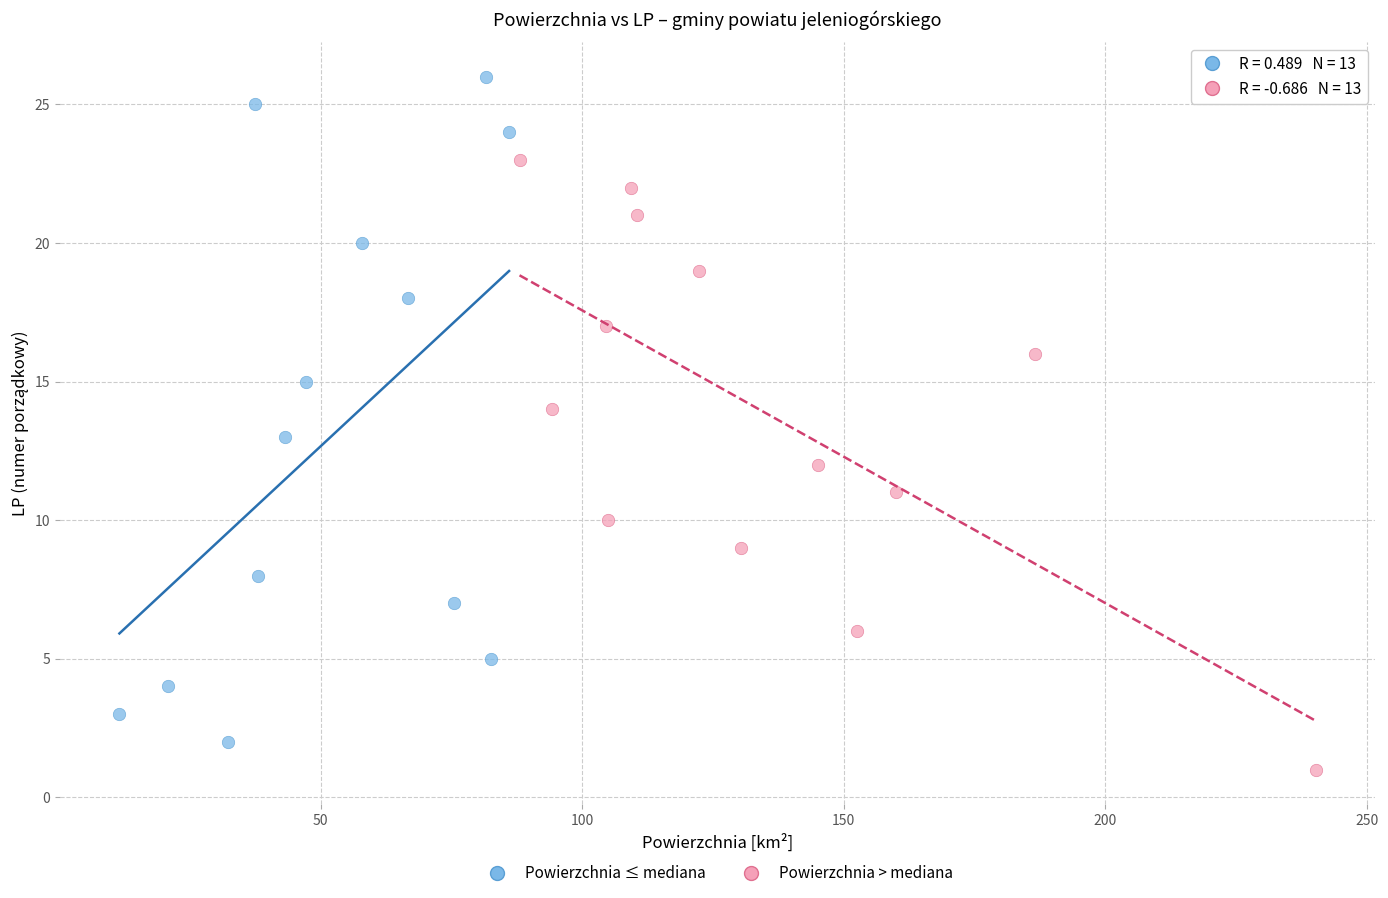

Which series contains the highest Y value?

Powierzchnia ≤ mediana